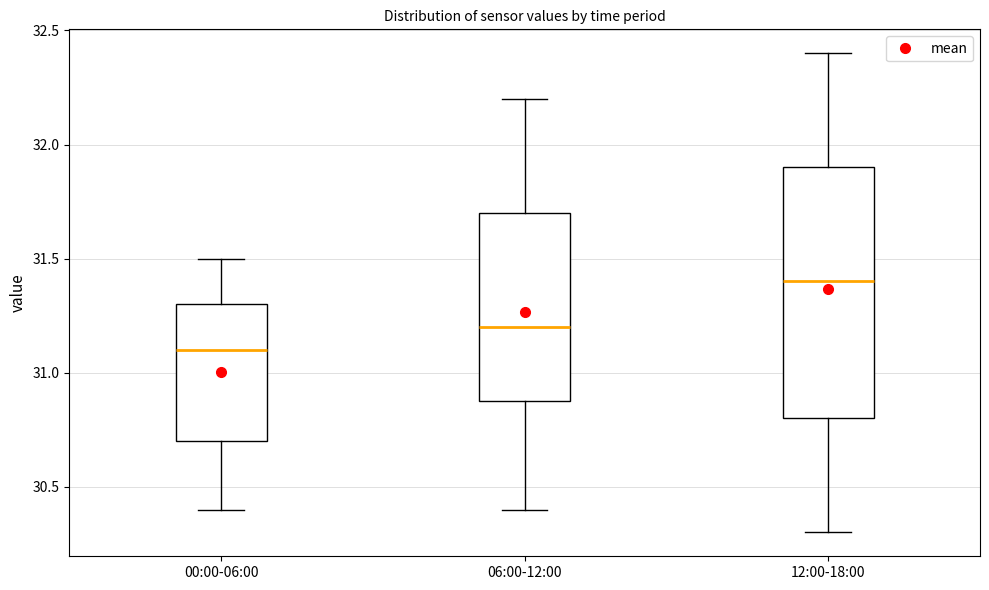

Where does the lower whisker of the box for 00:00-06:00 end on the y-axis? The values are not printed on the chart, so give them approximately, as read against the axis.

30.4